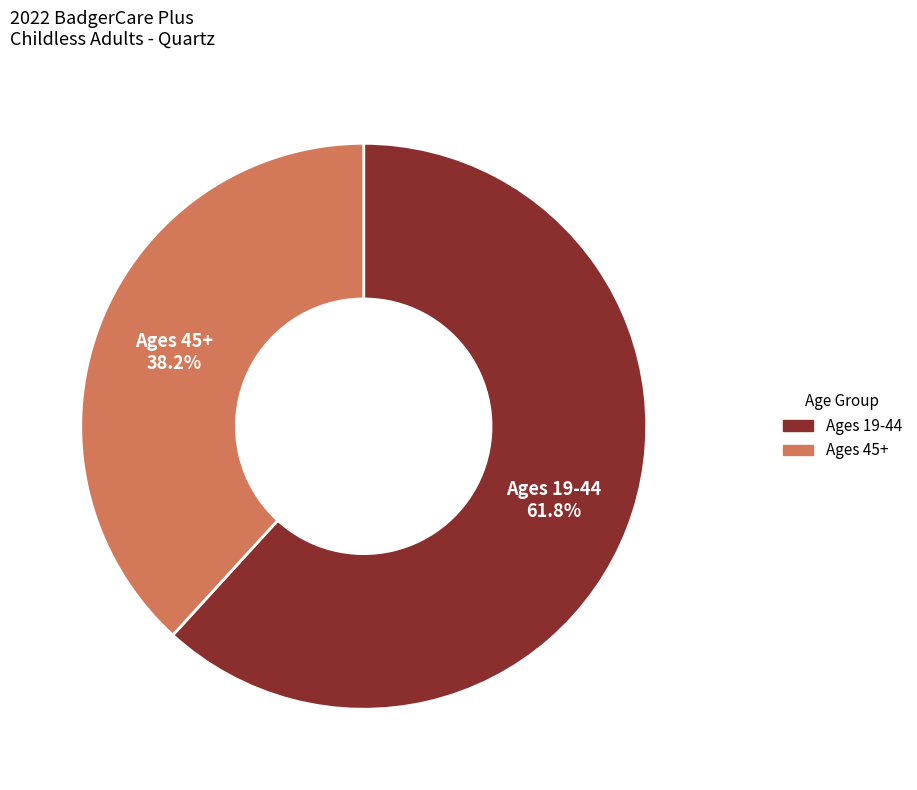

Does Ages 45+ represent more than half of the total?

No